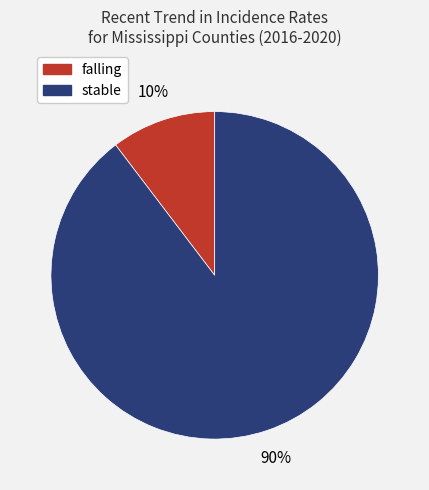

Count the number of slices in the pie.

2